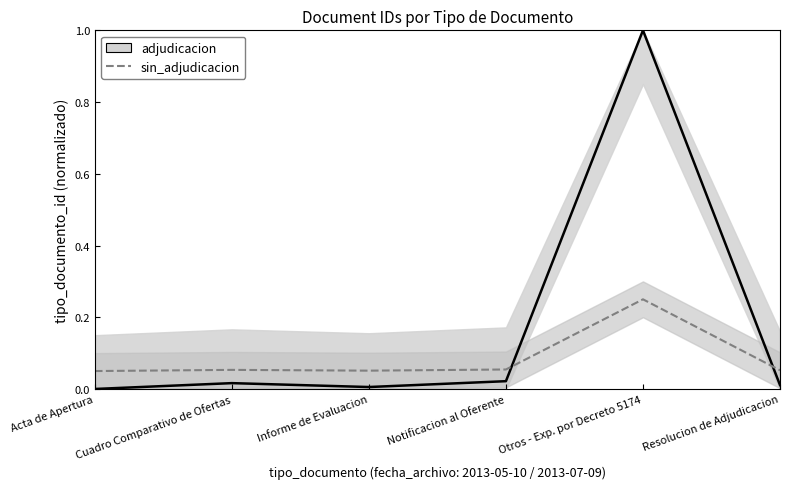

How many data points in adjudicacion are above 0?

5